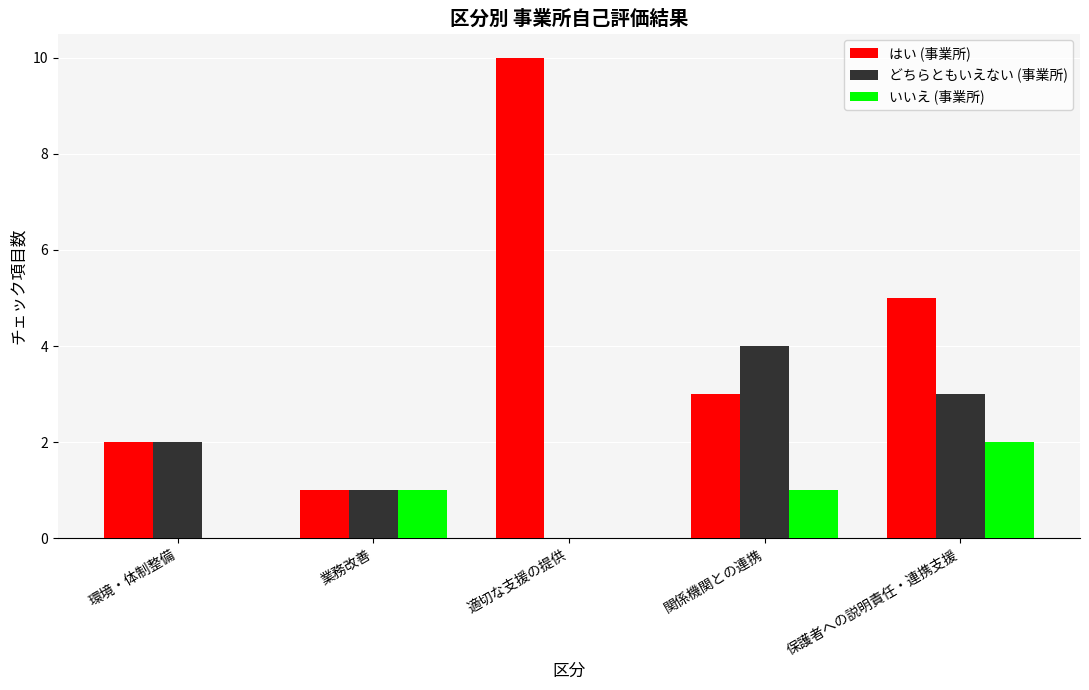

Where is はい (事業所) nearest to the value 5?

保護者への説明責任・連携支援